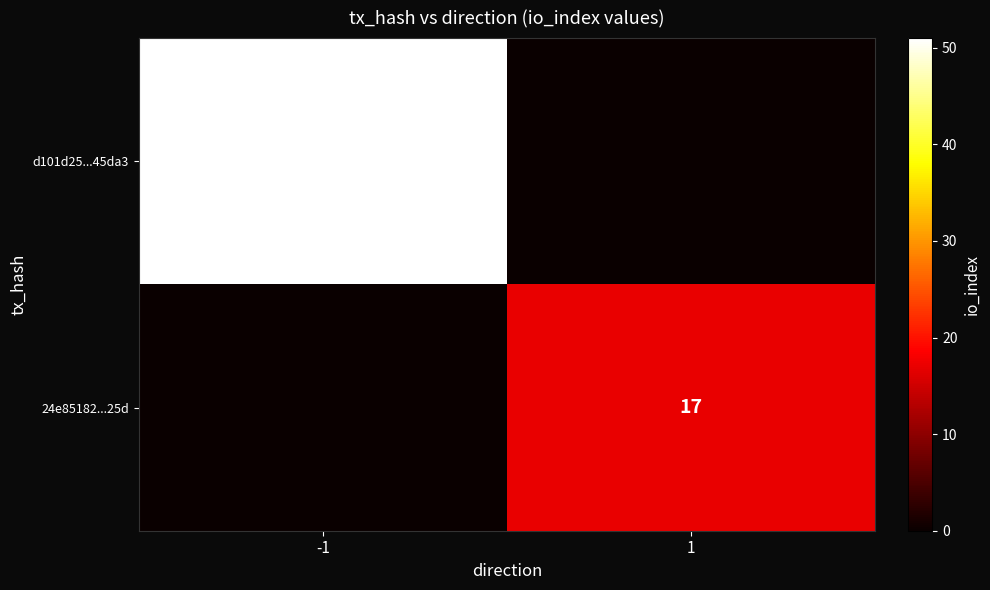

How many categories are shown in the chart?

2